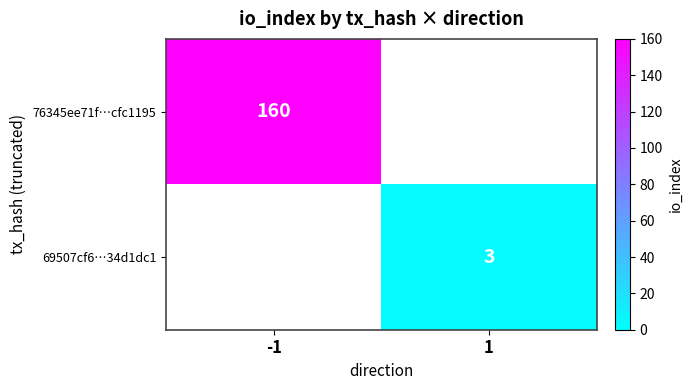

The value of 69507cf6…34d1dc1 at 1 is 4. True or false?

False